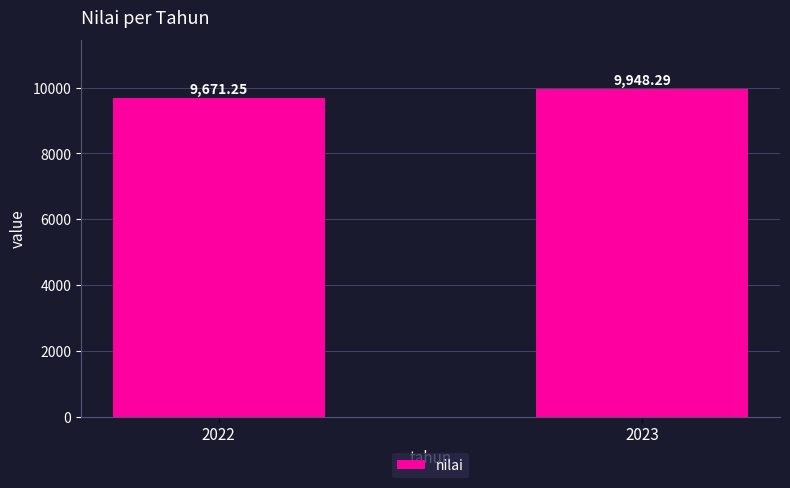

Rank the categories by value from lowest to highest.

2022, 2023